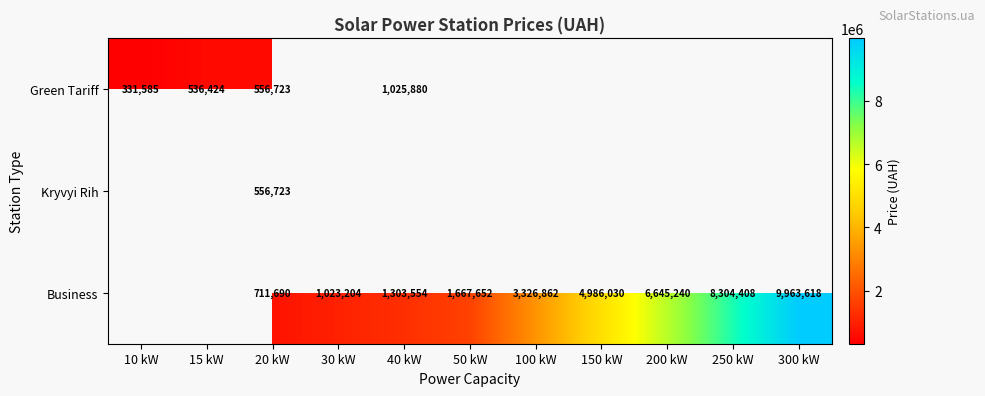

The Green Tariff series shows 1025880 at 40 kW. True or false?

True